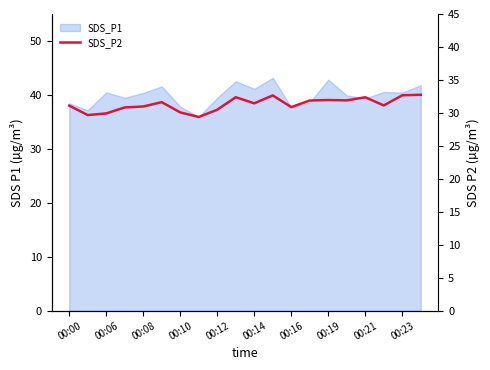

Between 00:12 and 00:23, which is larger?

00:23